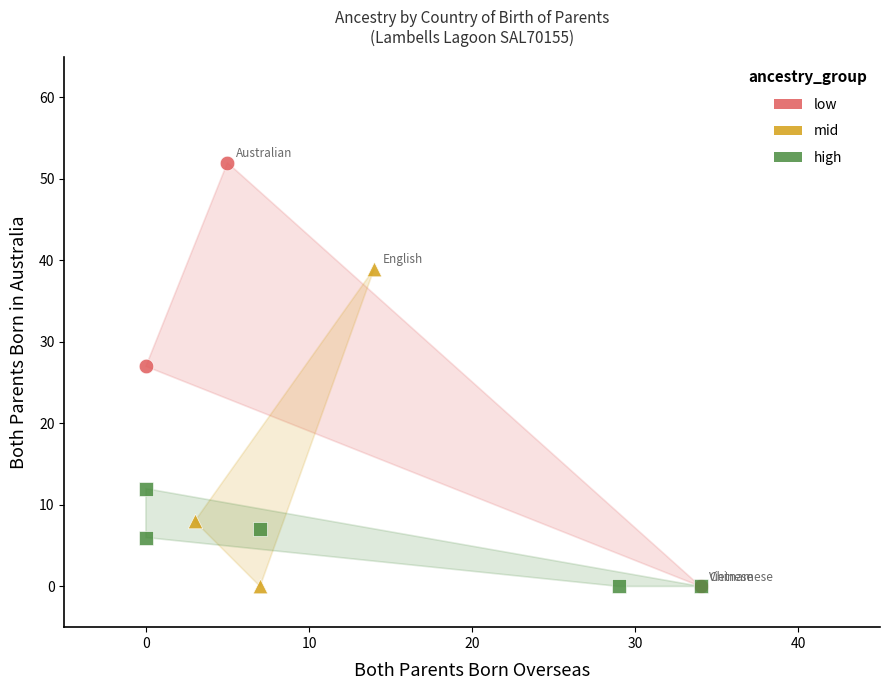

Which series contains the highest Y value?

low